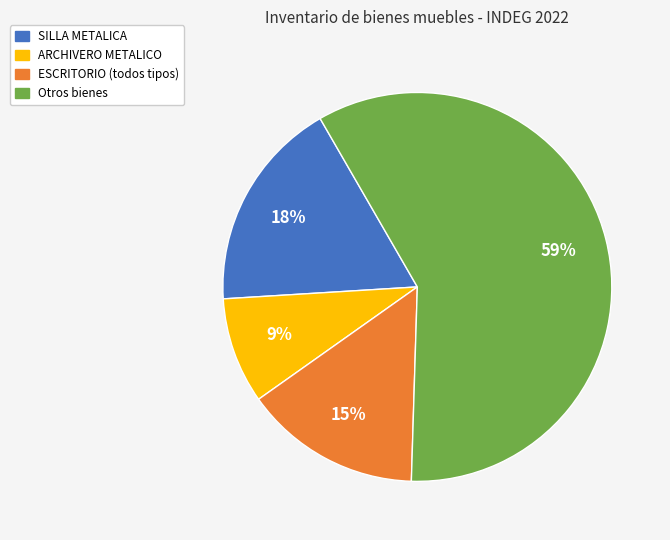

Which category has the smallest portion of the pie?

ARCHIVERO METALICO